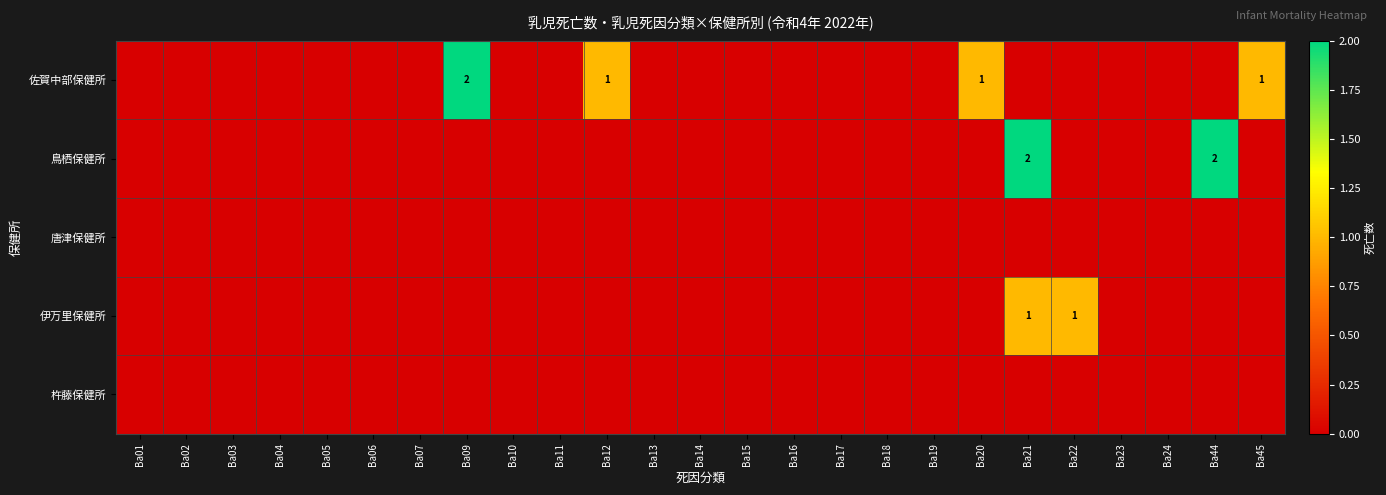

What is the maximum value for 鳥栖保健所?

2